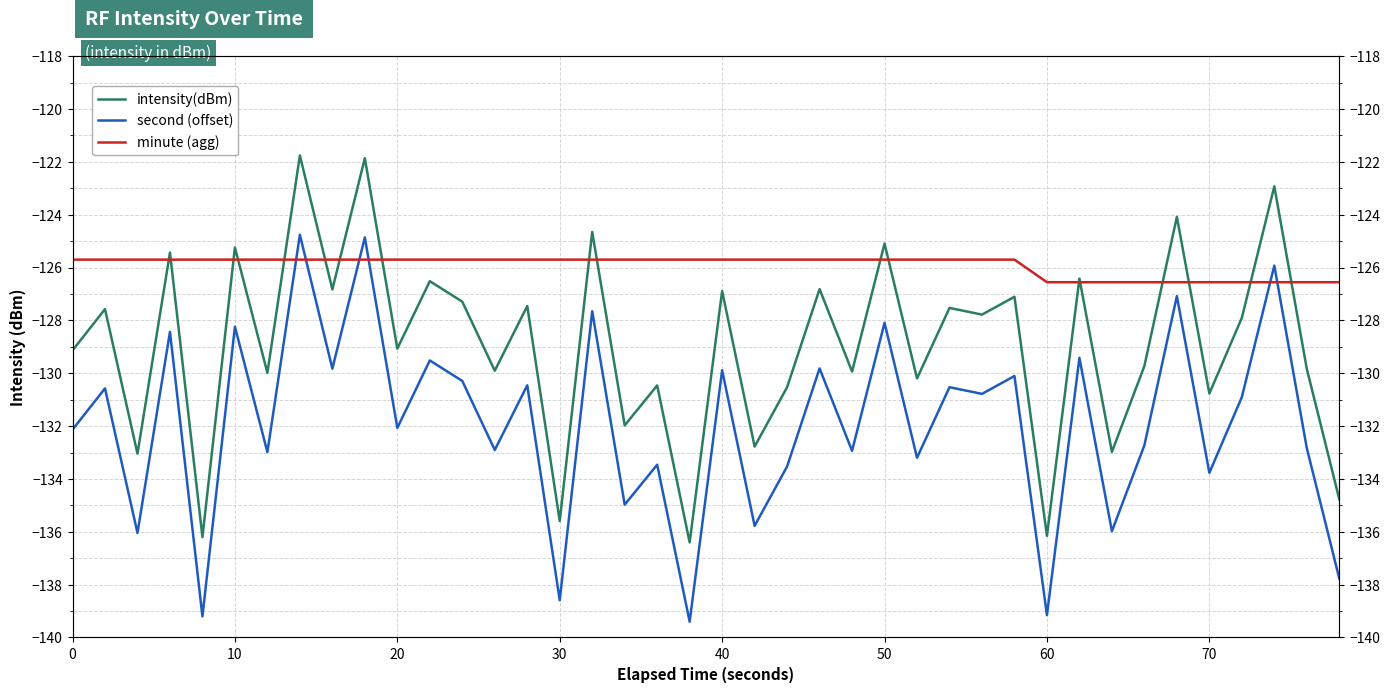

Is it true that second (offset) equals -44.1 at 60?

False